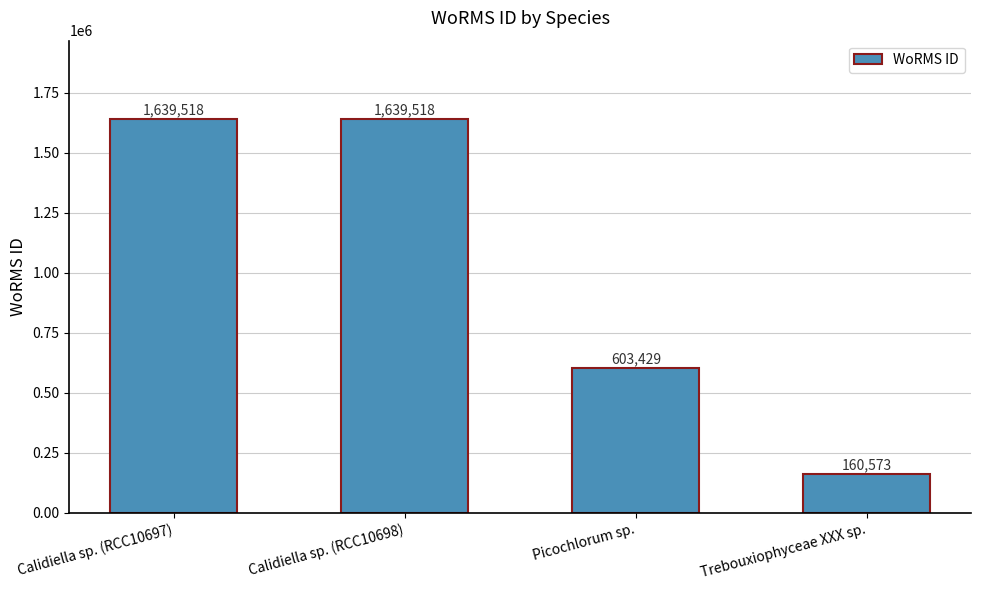

What is the difference between the maximum and minimum values?

1478945